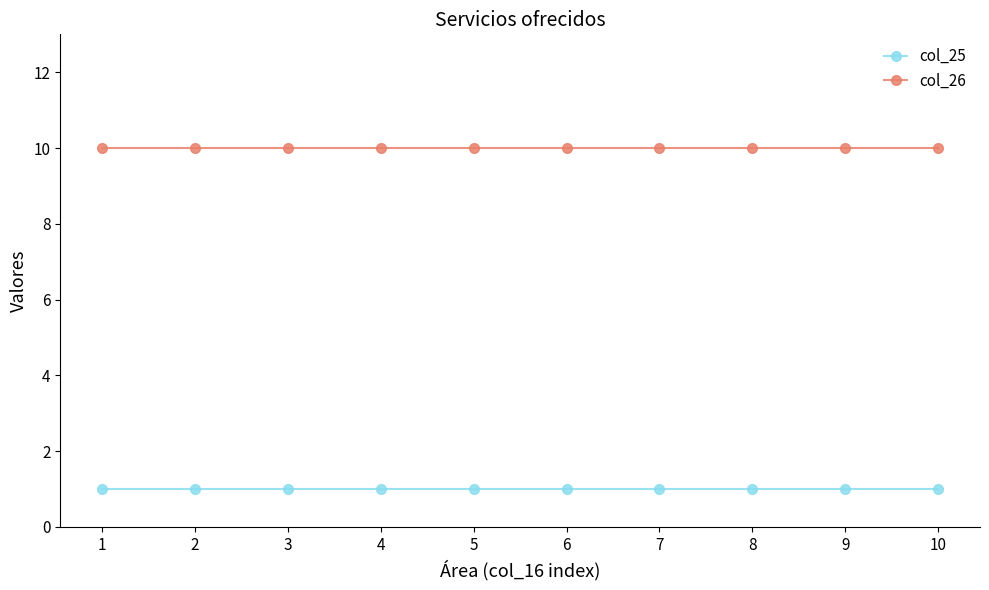

Is the value of col_25 at 8 greater than the value of col_26 at 5?

No